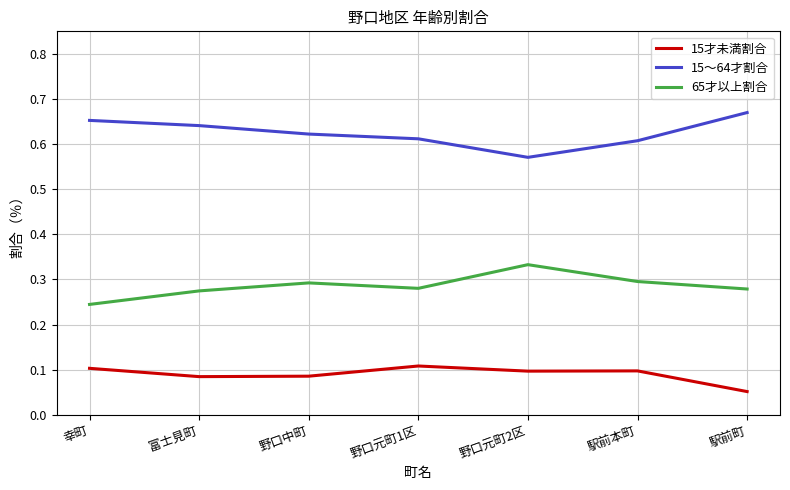

True or false: 15才未満割合 and 15～64才割合 intersect in this chart.

False